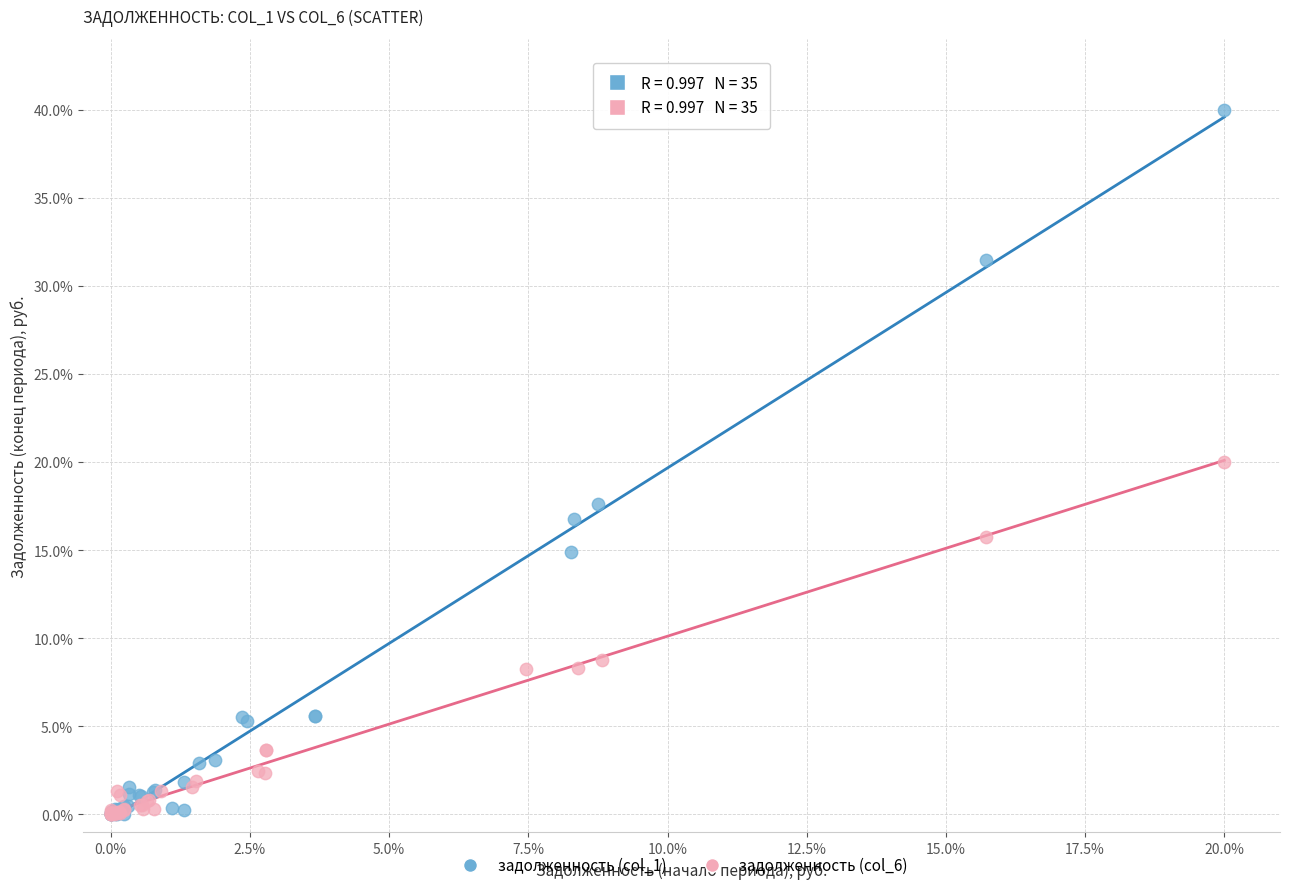

Which series contains the highest Y value?

задолженность (col_1)